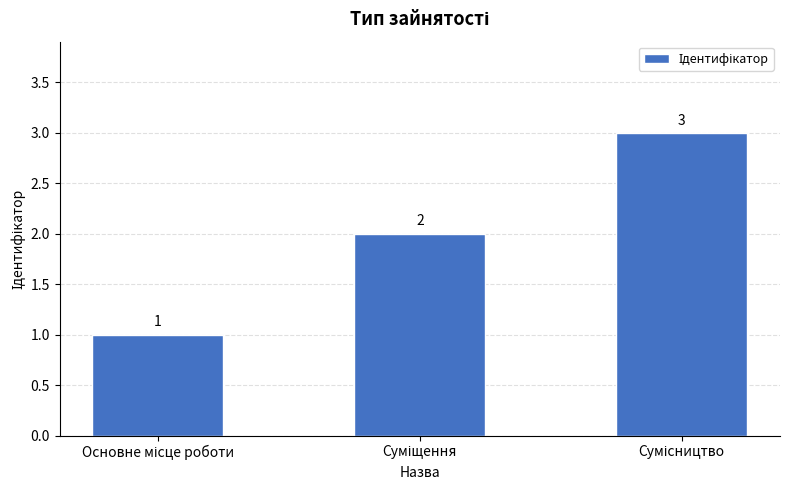

Count the values in the range 1 to 3.

3